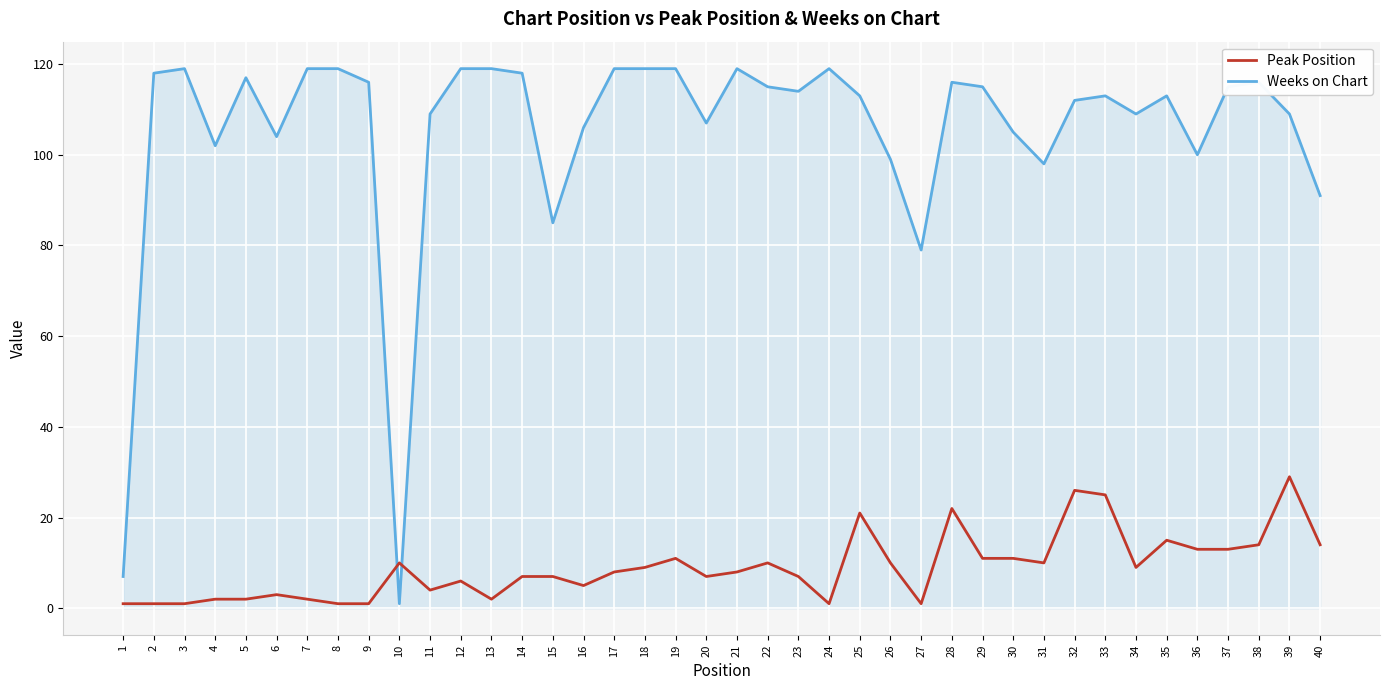

What is the maximum value shown in the chart?

119